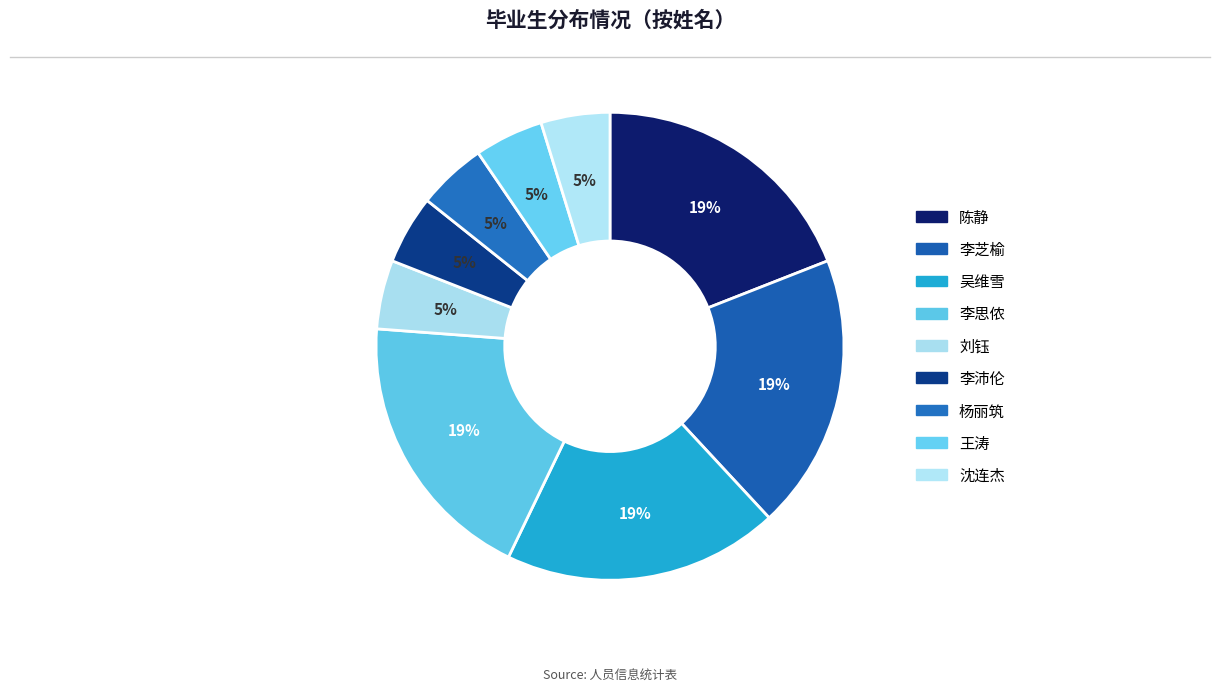

Is the sum of 李沛伦 and 吴维雪 greater than half?

No